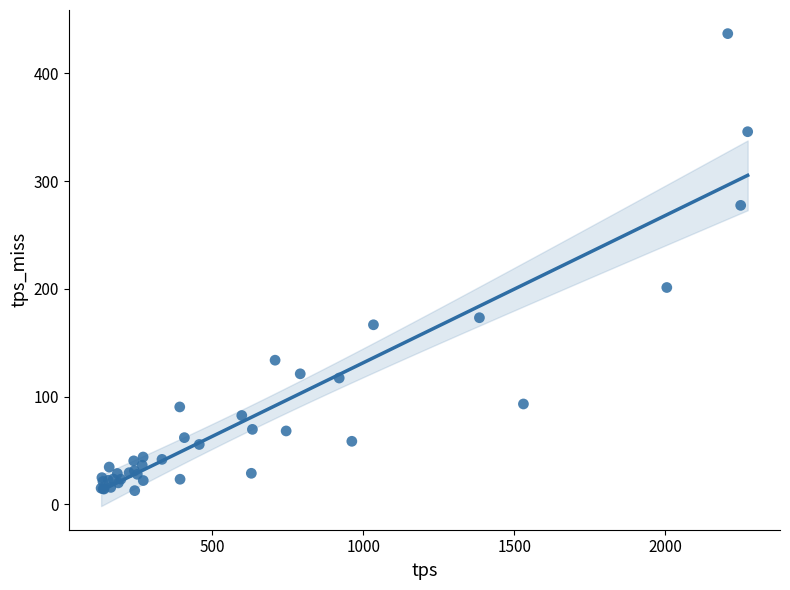

What Y value in the scatter plot is closest to 224?

201.3